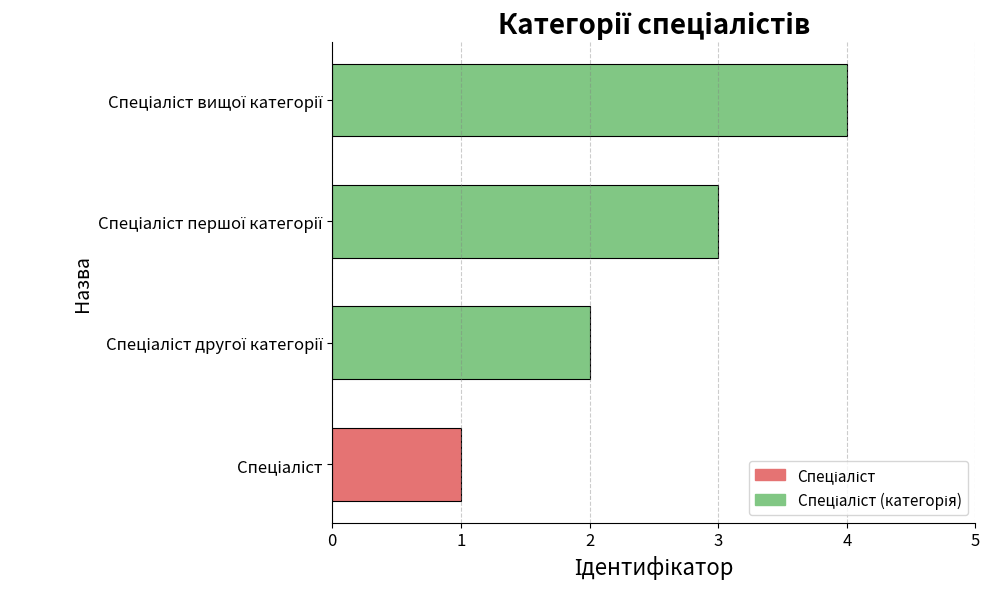

What is the difference between the maximum and minimum values?

3